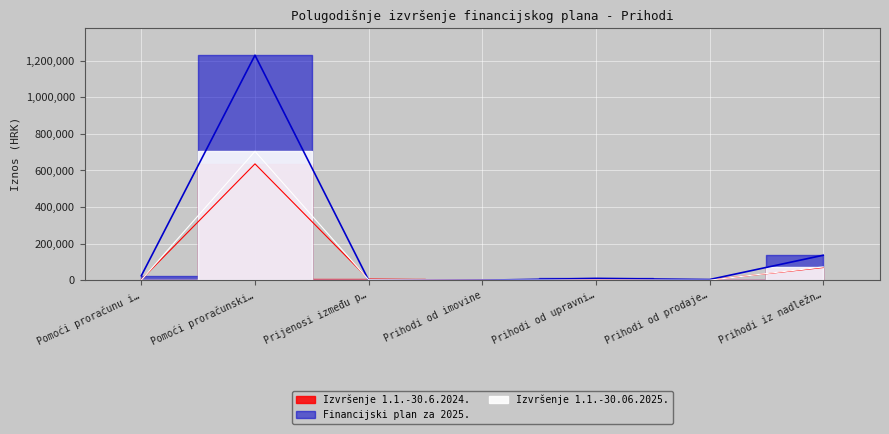

The Financijski plan za 2025. series shows 35595.8 at Pomoći proračunu i…. True or false?

False